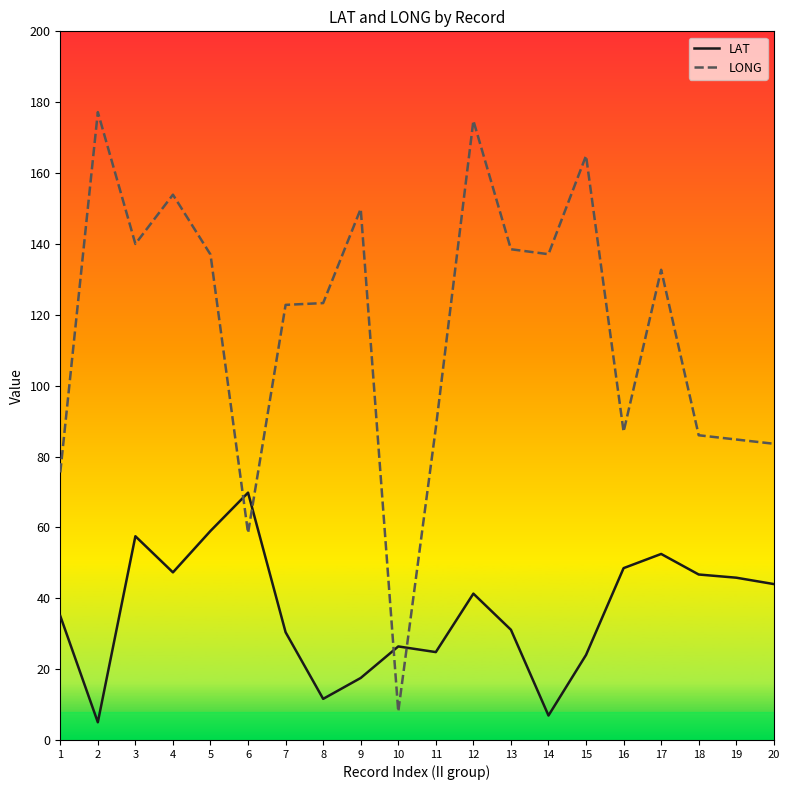

Rank the series by their average value, from highest to lowest.

LONG, LAT